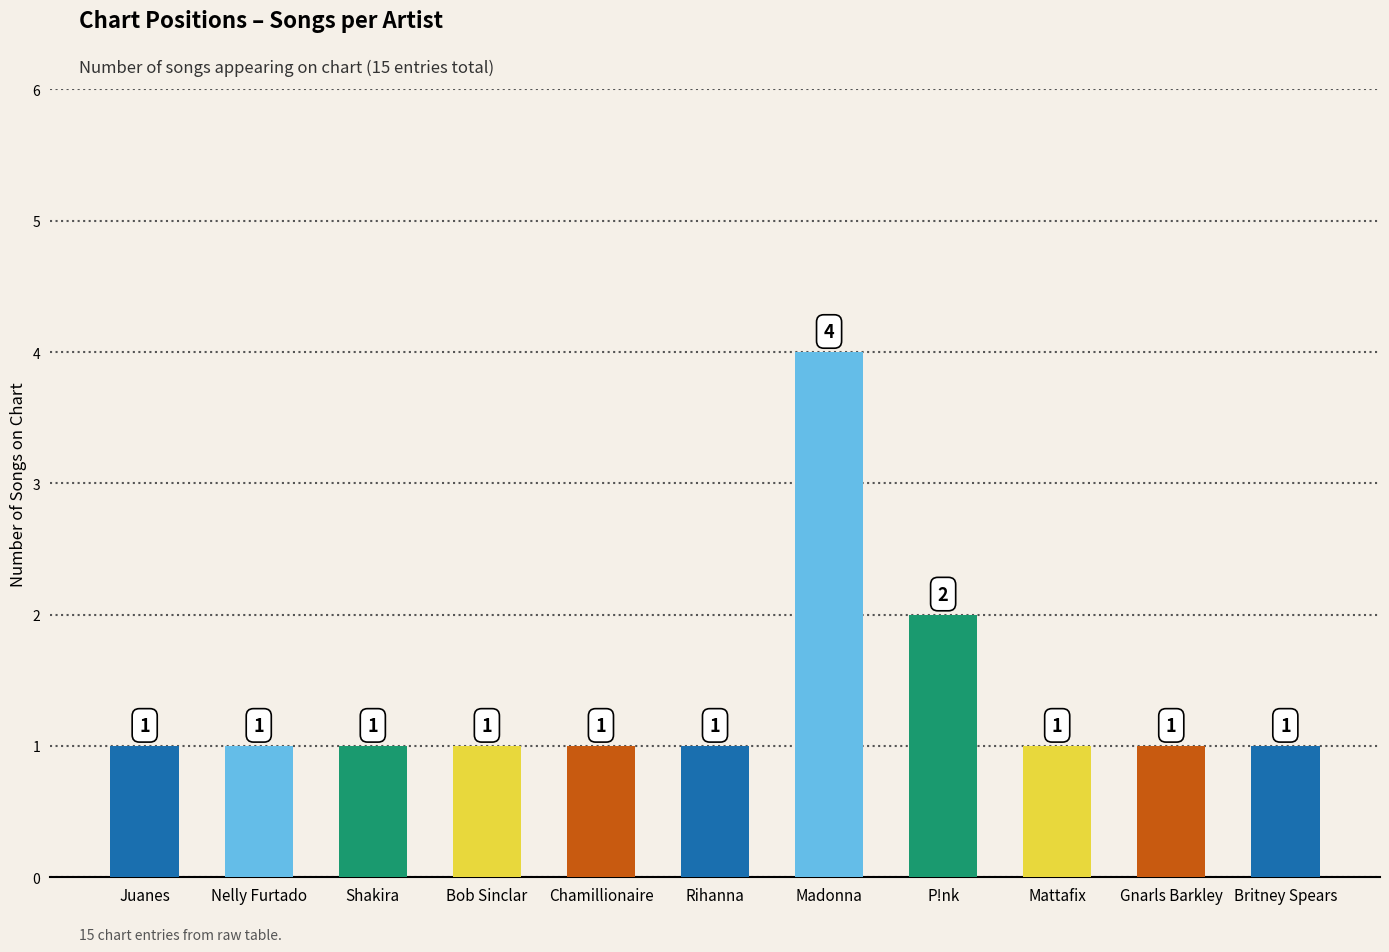

What is the maximum value shown in the chart?

4